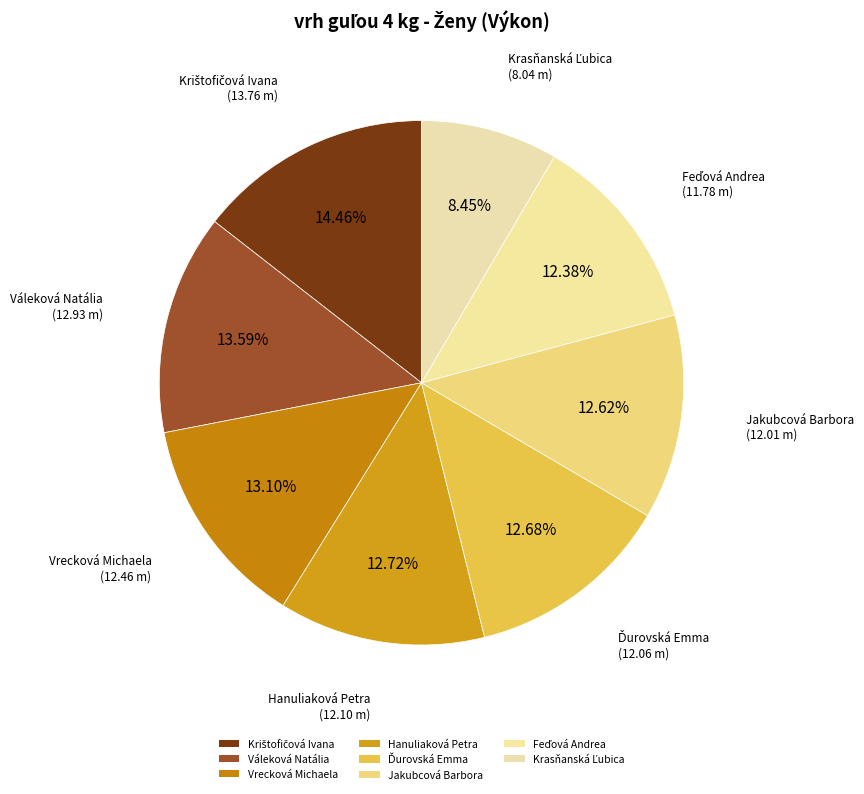

How many slices are in this pie chart?

8